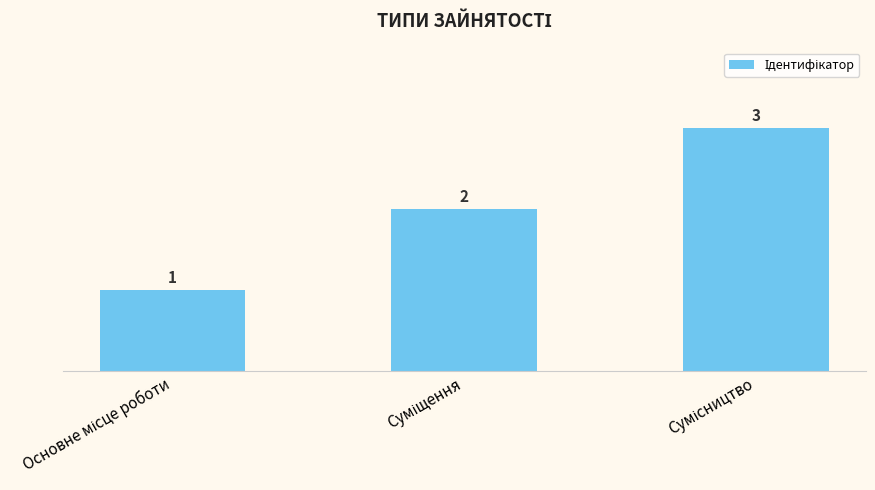

What is the greatest value displayed?

3